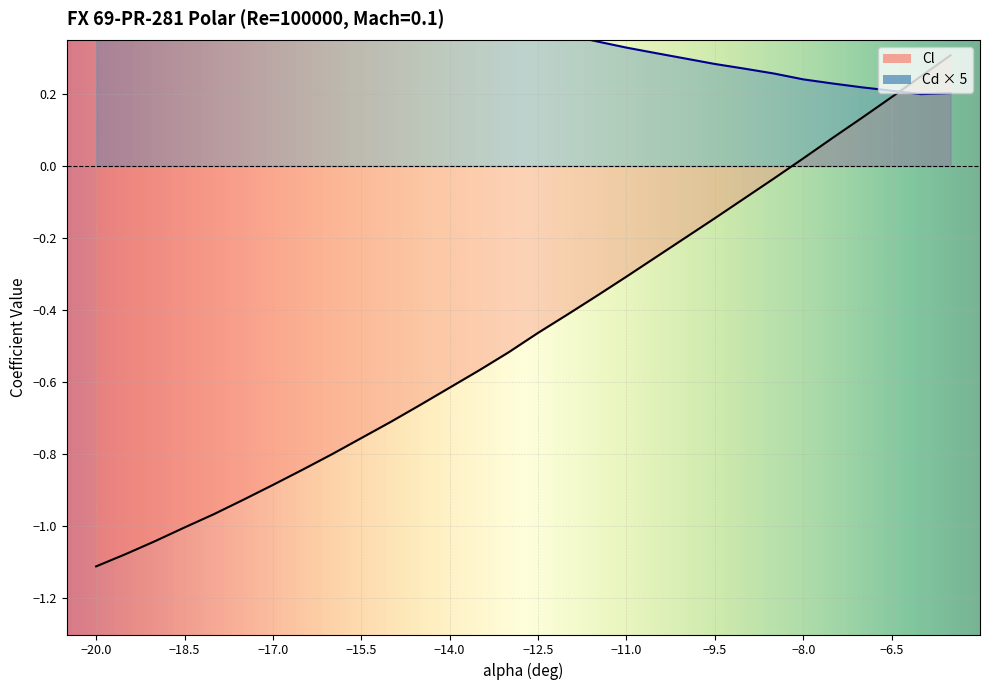

Does the chart display data point markers on the line(s)?

No